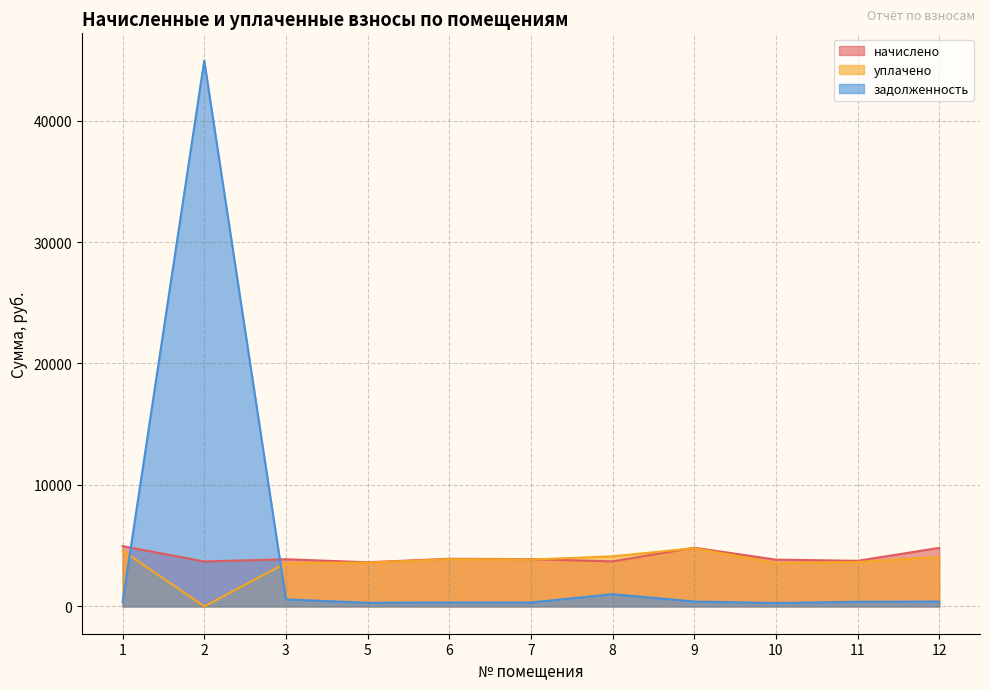

The уплачено series shows 6441.1 at 11. True or false?

False